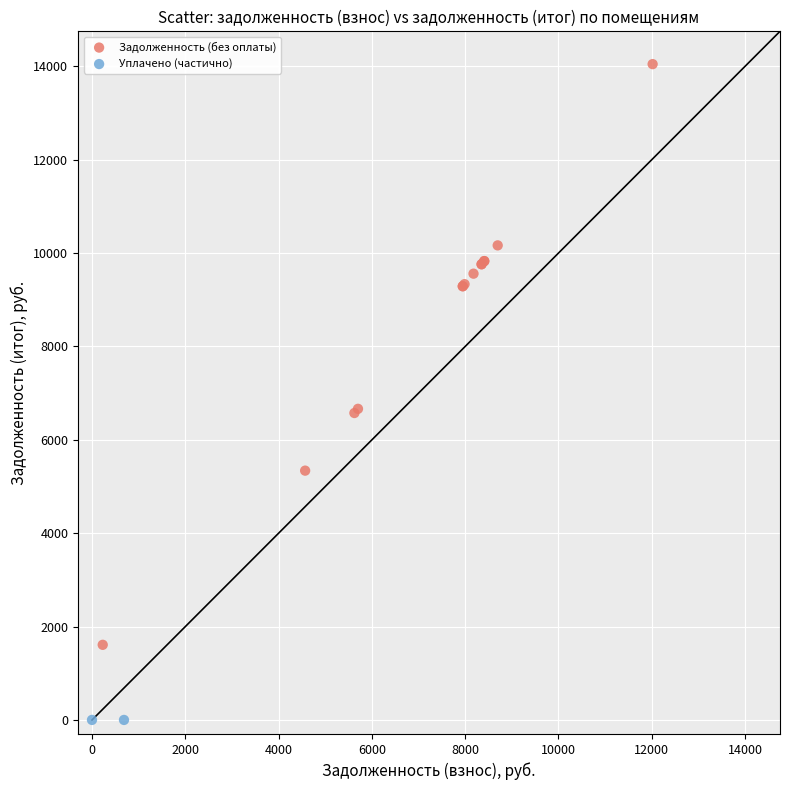

What are all the series names shown in the legend?

Задолженность (без оплаты), Уплачено (частично)